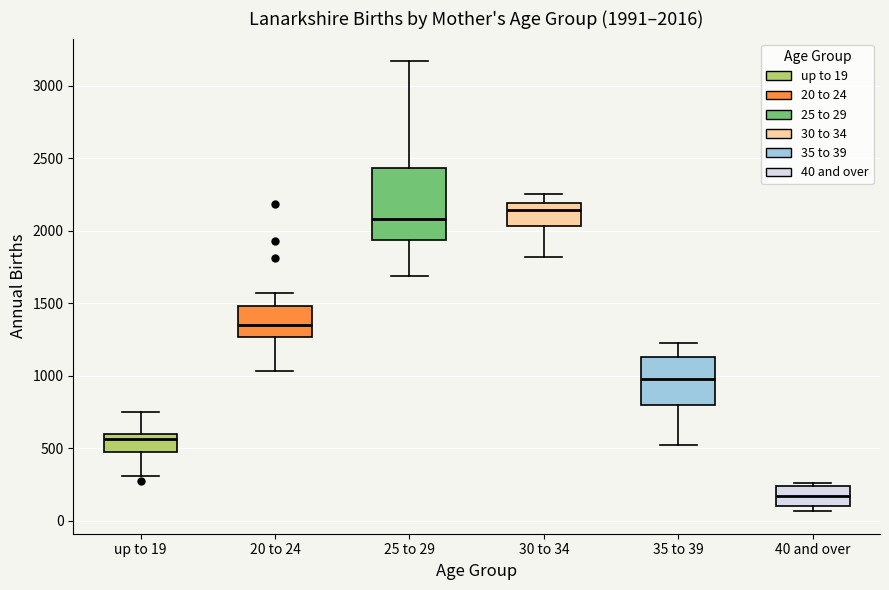

Which box is the tallest, from its lower edge to its upper edge?

25 to 29